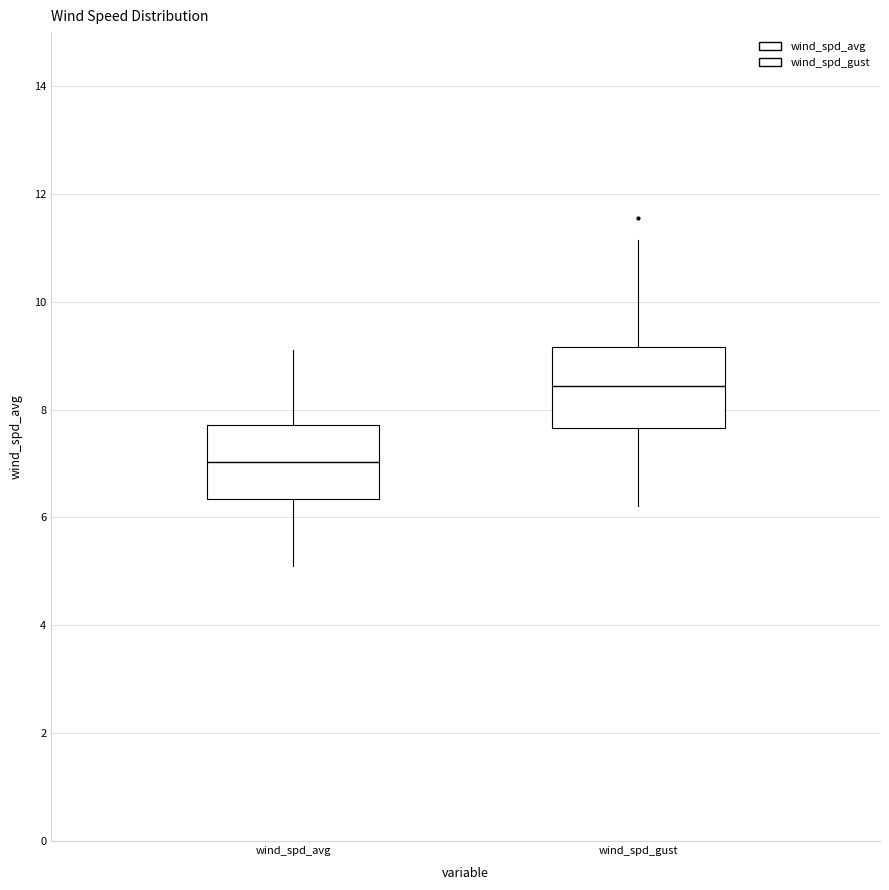

Where does the lower whisker of the box for wind_spd_avg end on the y-axis? The values are not printed on the chart, so give them approximately, as read against the axis.

5.2